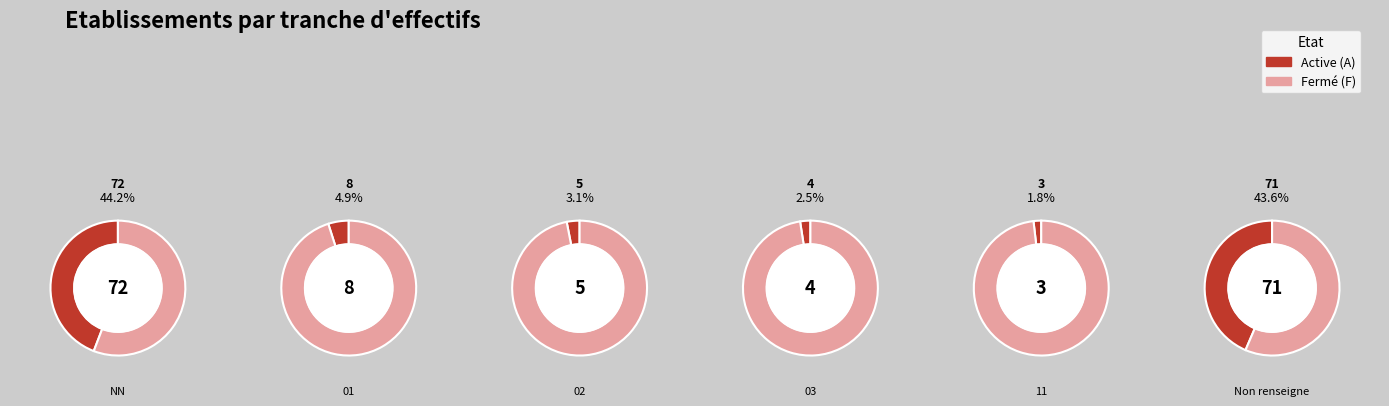

How many slices are in this pie chart?

6